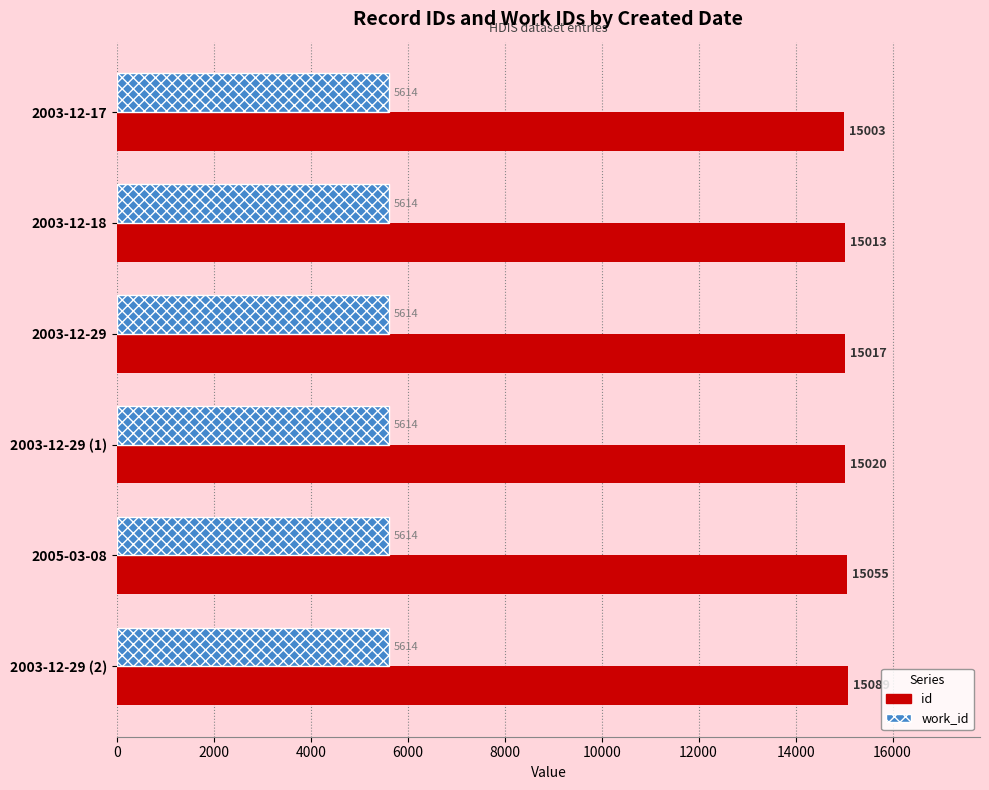

How many values in the id series are below 15020?

3